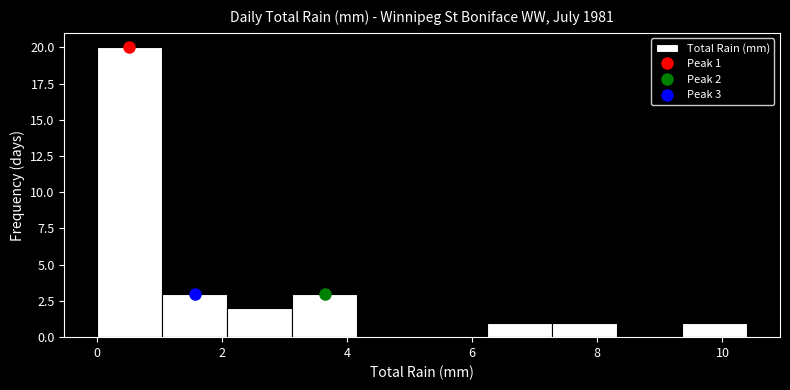

Which range on the x-axis has the tallest bar?

0.00 to 1.04